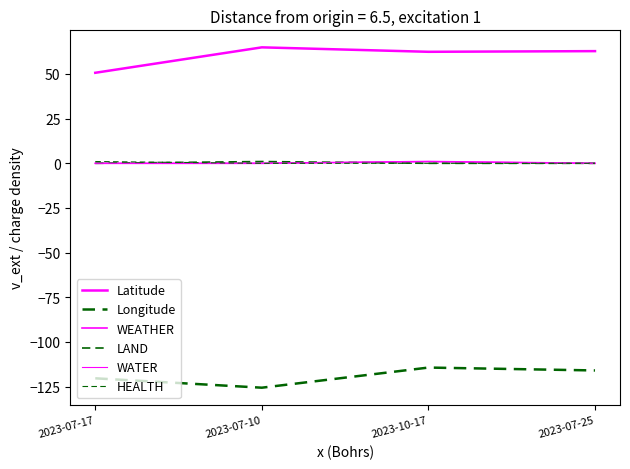

How many interior local peaks does the WATER series have?

1